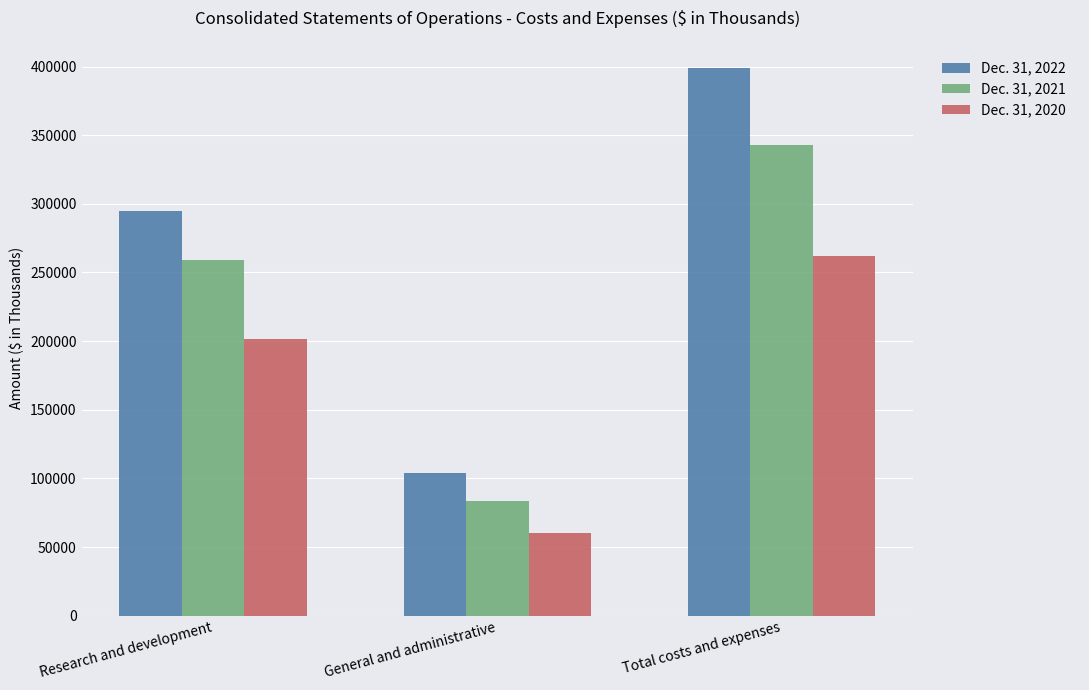

Where is Dec. 31, 2021 nearest to the value 213183?

Research and development